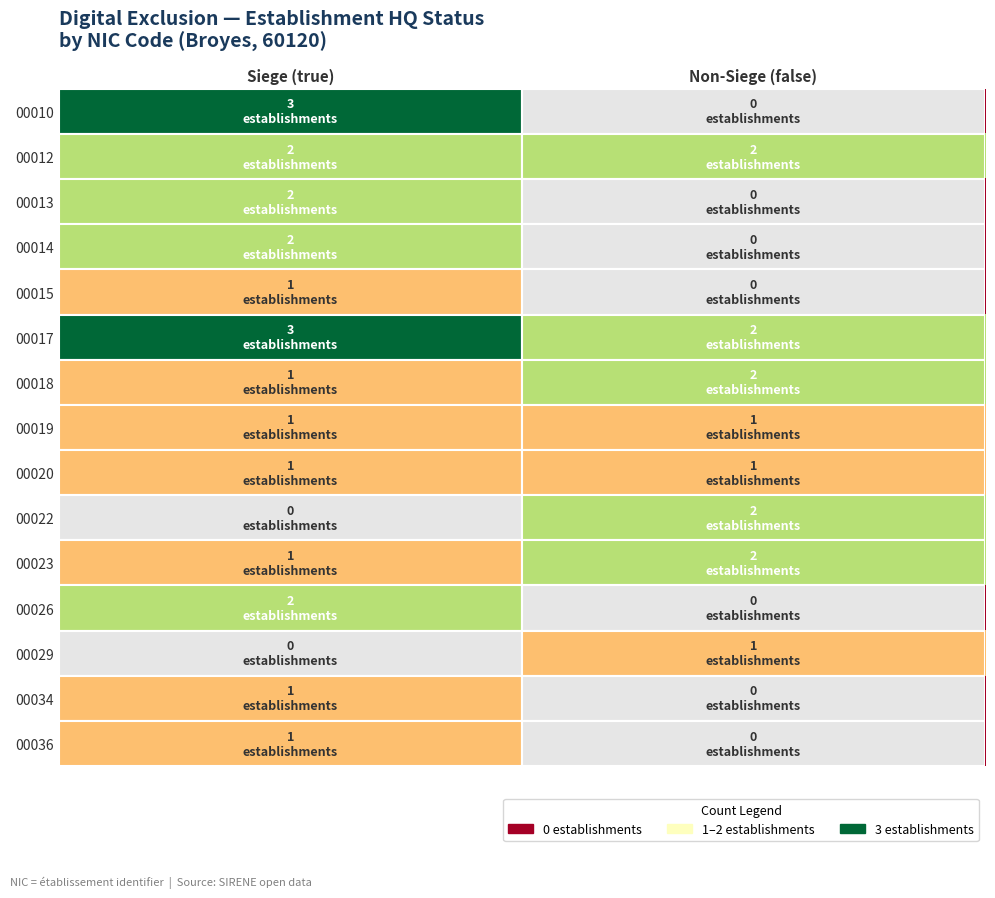

What is the spread (max minus min) of values at Siege (true)?

3